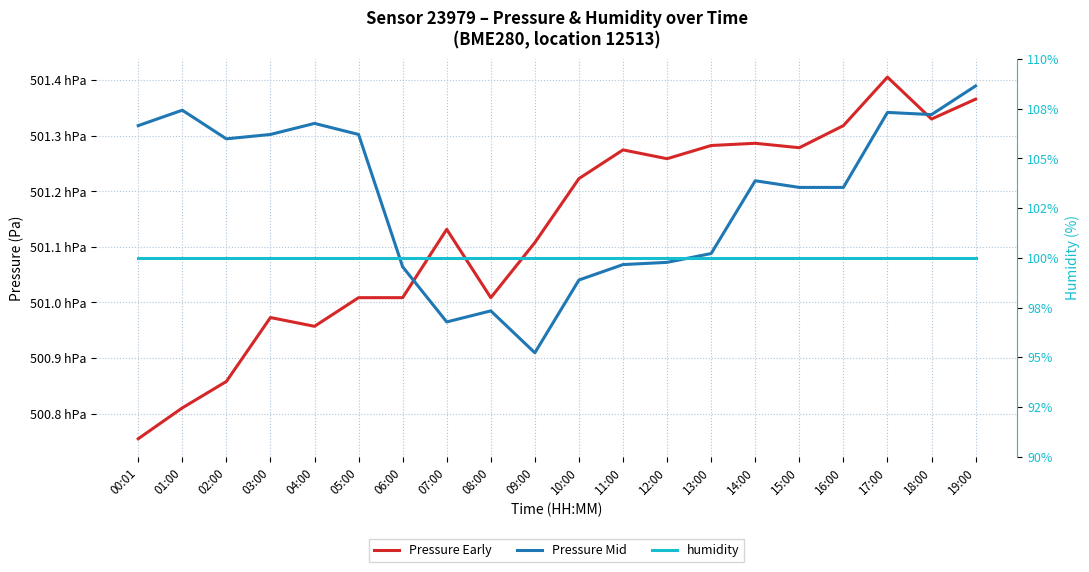

The value of humidity at 15:00 is 100.0. True or false?

True